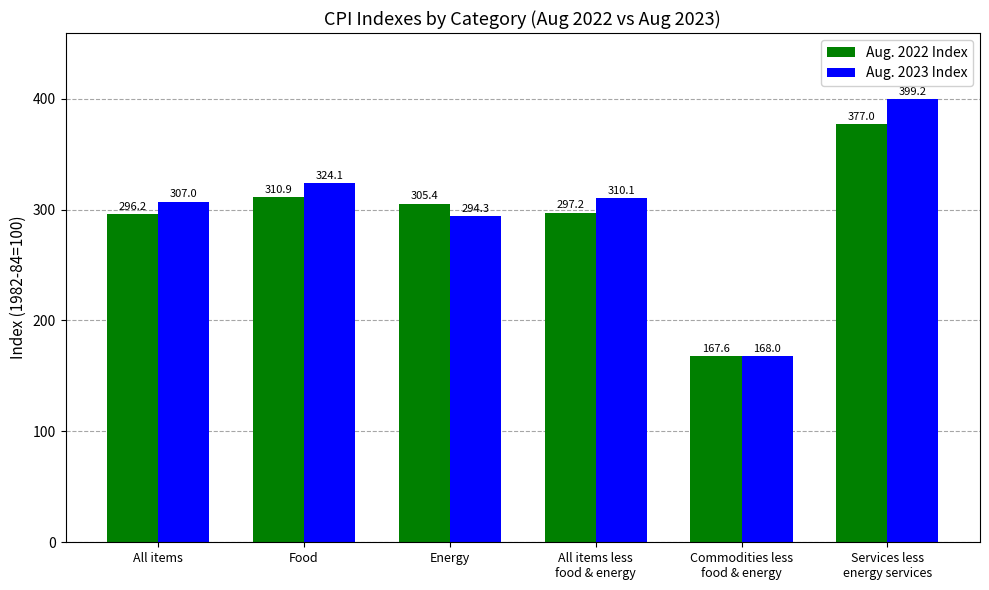

How many data points does each series have?

6